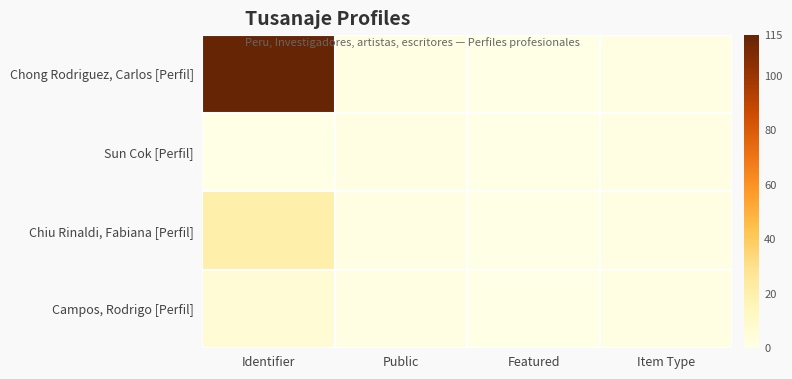

What is the total value across all series at Item Type?

4